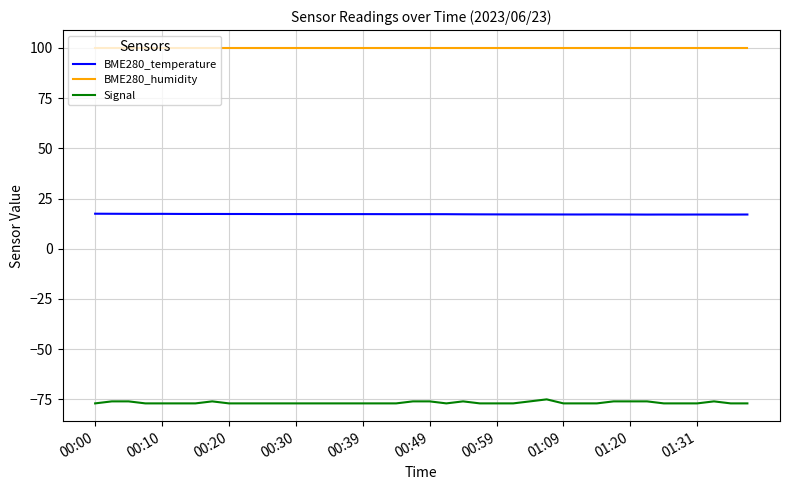

What is the greatest value displayed?

100.0